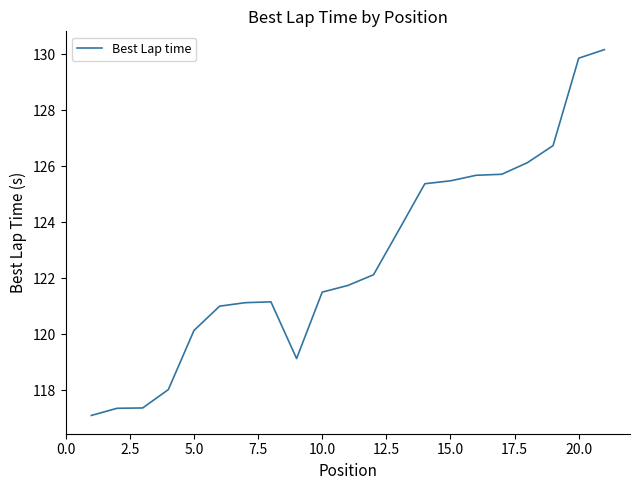

What is the greatest value displayed?

130.2